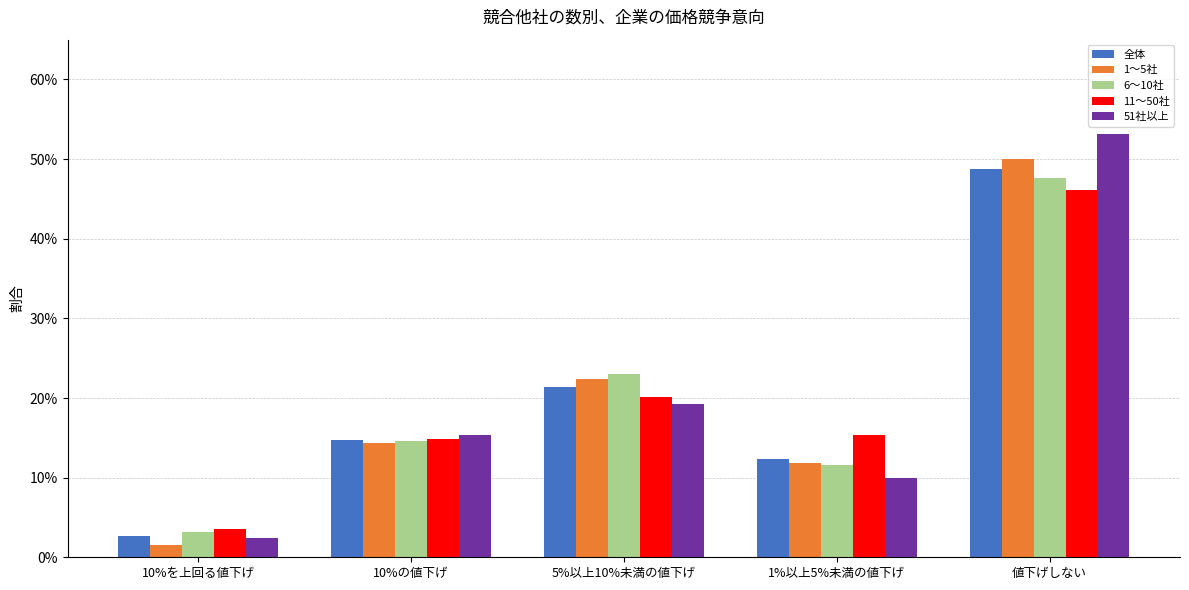

The value of 全体 at 値下げしない is 0.3. True or false?

False